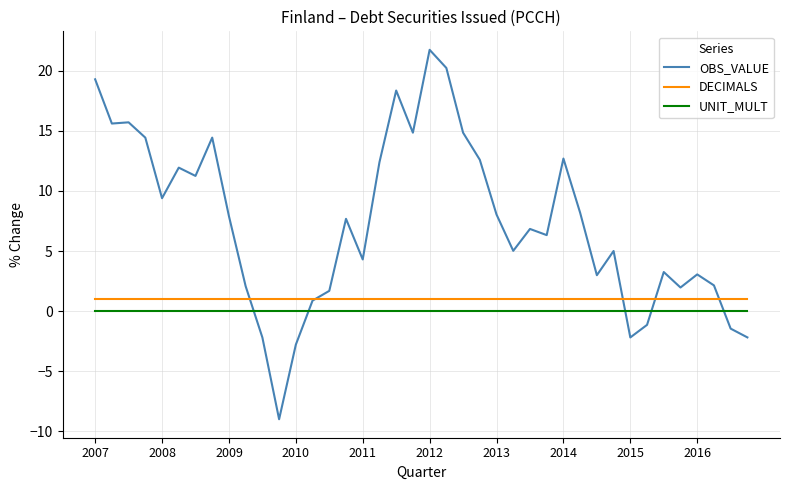

What is the minimum value shown in the chart?

-9.0